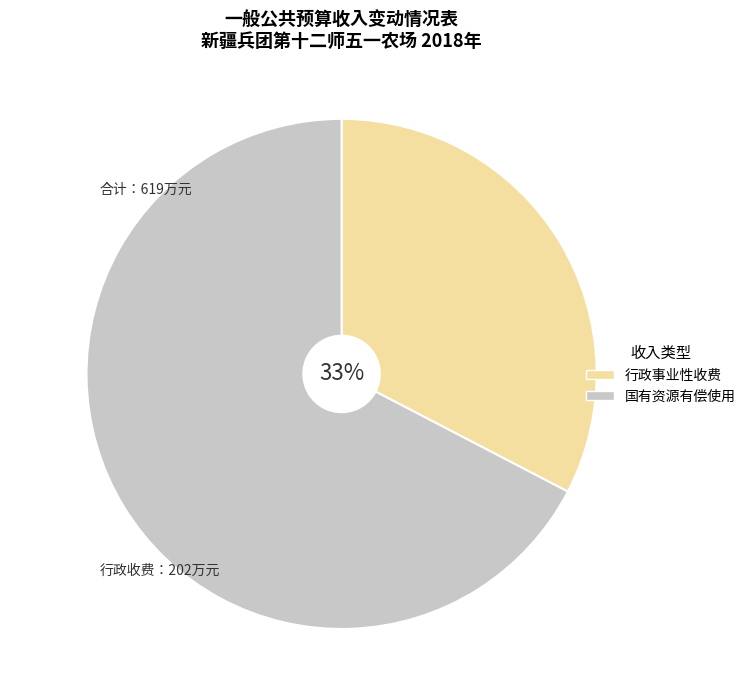

How many segments does this pie chart have?

2